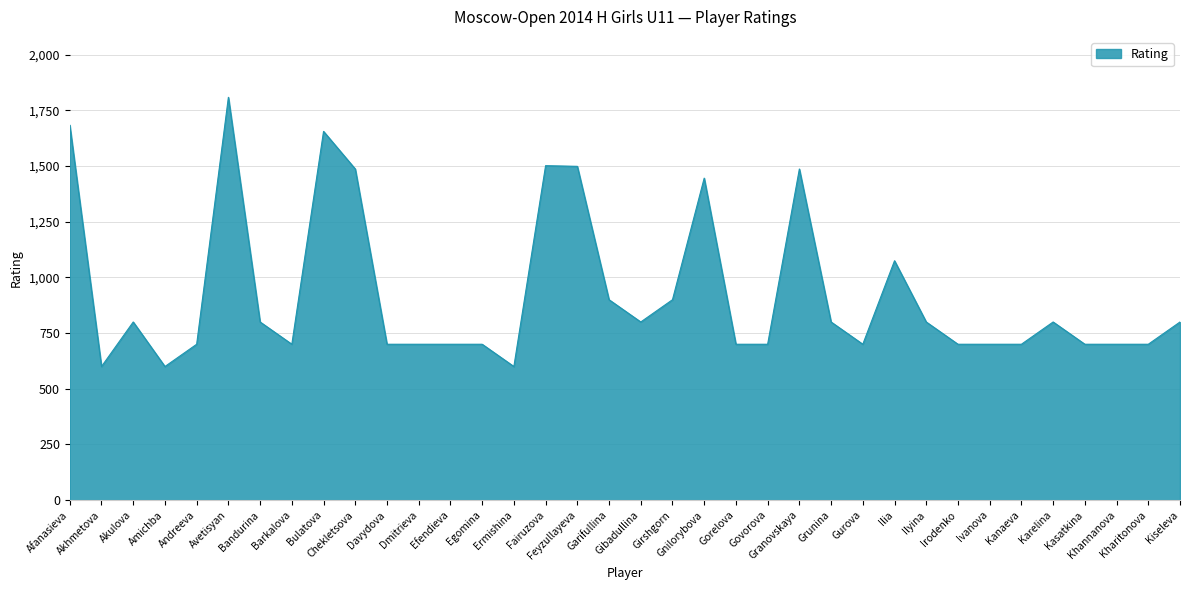

Between Feyzullayeva and Egomina, which is larger?

Feyzullayeva